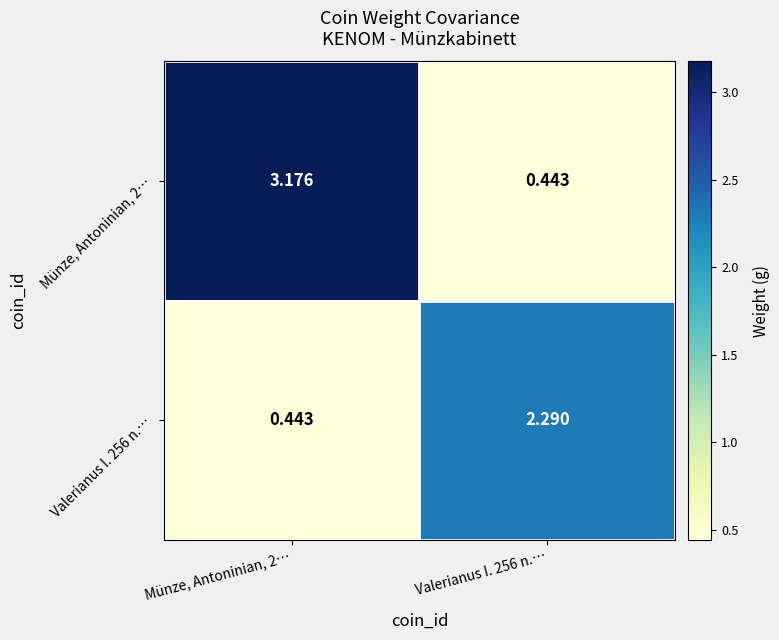

Reading left to right, what are all the values shown in this chart?

Münze, Antoninian, 2…: Münze, Antoninian, 2…=3.2	Valerianus I. 256 n.…=0.4
Valerianus I. 256 n.…: Münze, Antoninian, 2…=0.4	Valerianus I. 256 n.…=2.3